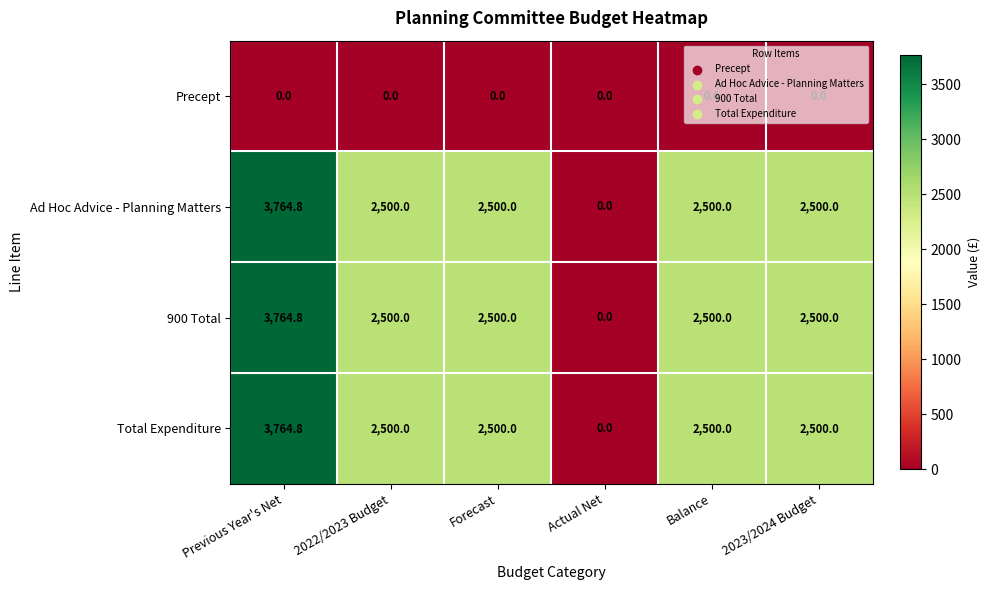

Read the 900 Total value at Balance.

2500.0